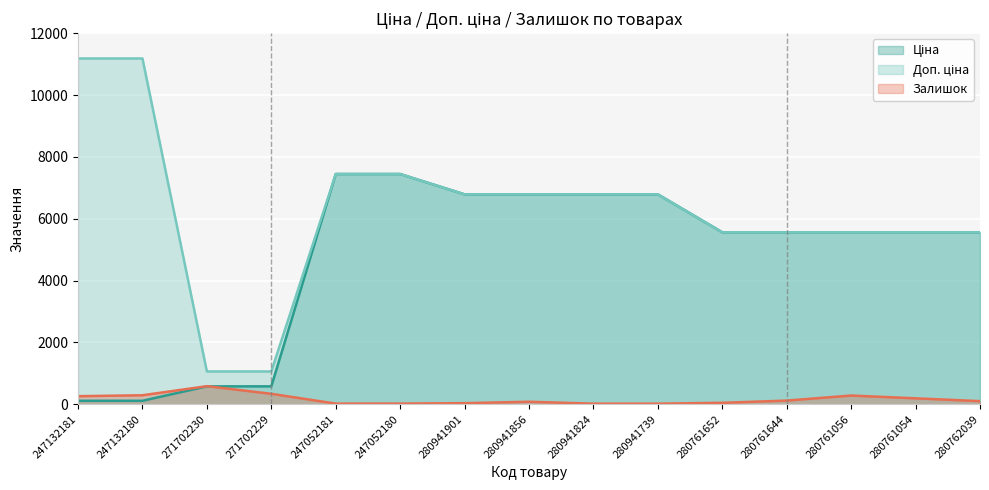

How many lines are shown in the chart?

3